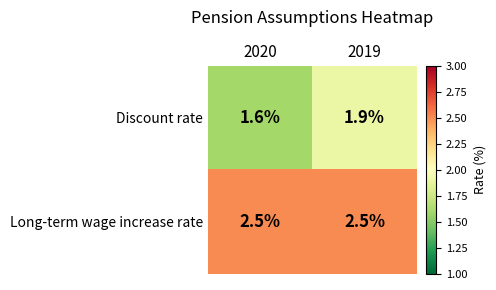

List the series in order of their peak value, highest first.

Long-term wage increase rate, Discount rate